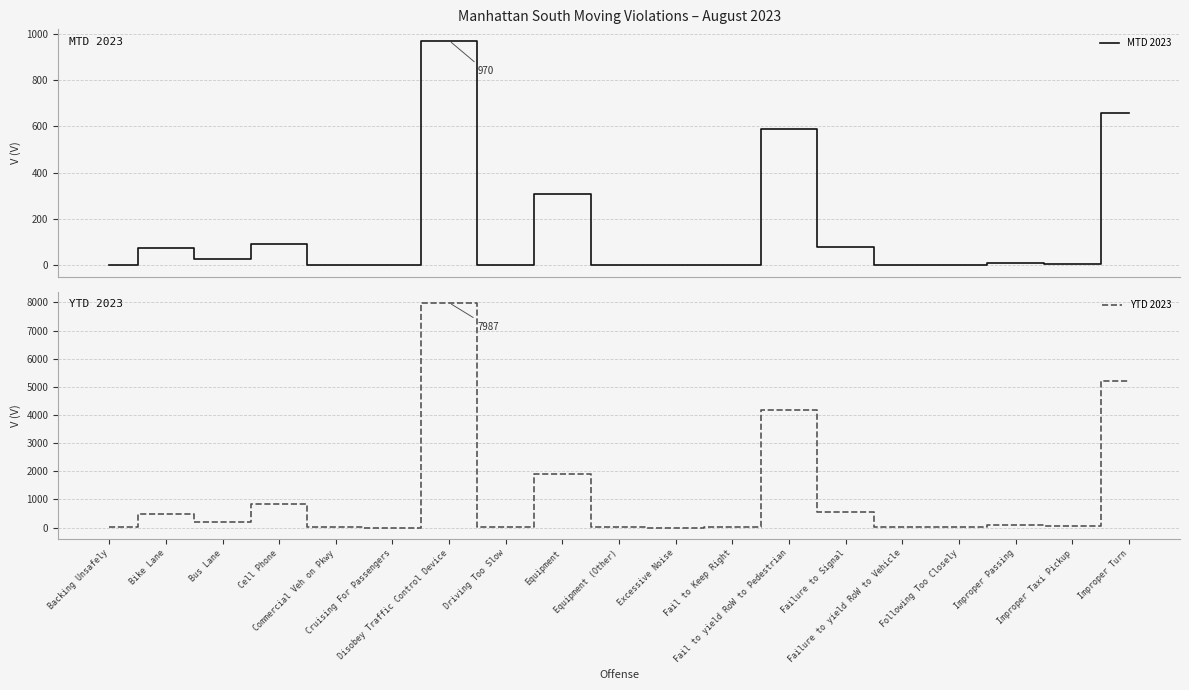

Where is the first local maximum for MTD 2023?

Bike Lane